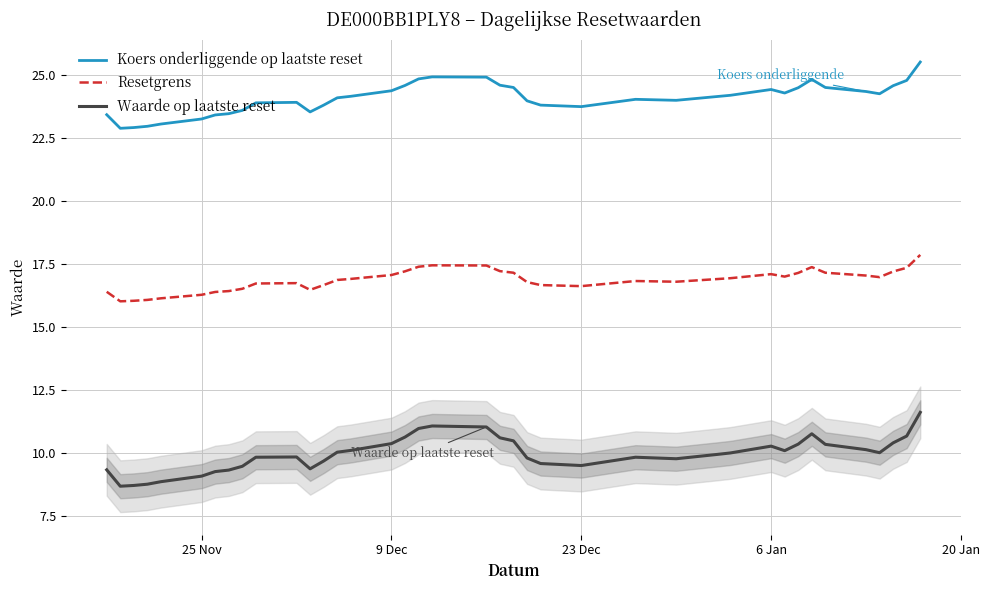

What is the lowest value of the Waarde op laatste reset series?

8.7